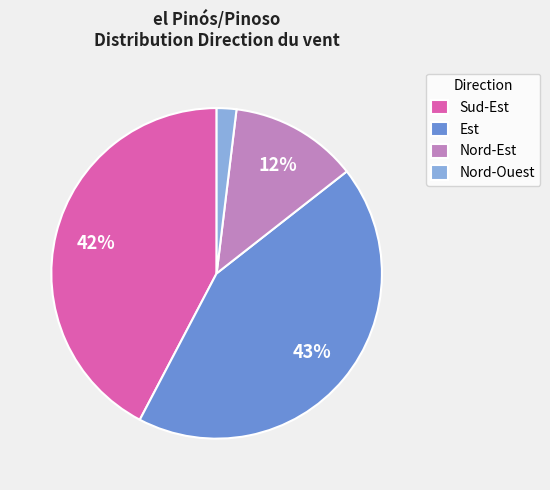

Does Nord-Est represent more than half of the total?

No